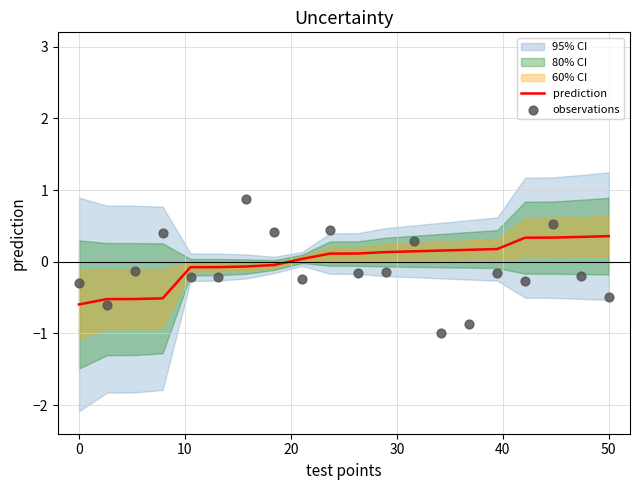

The prediction series shows 0.6 at 50. True or false?

False